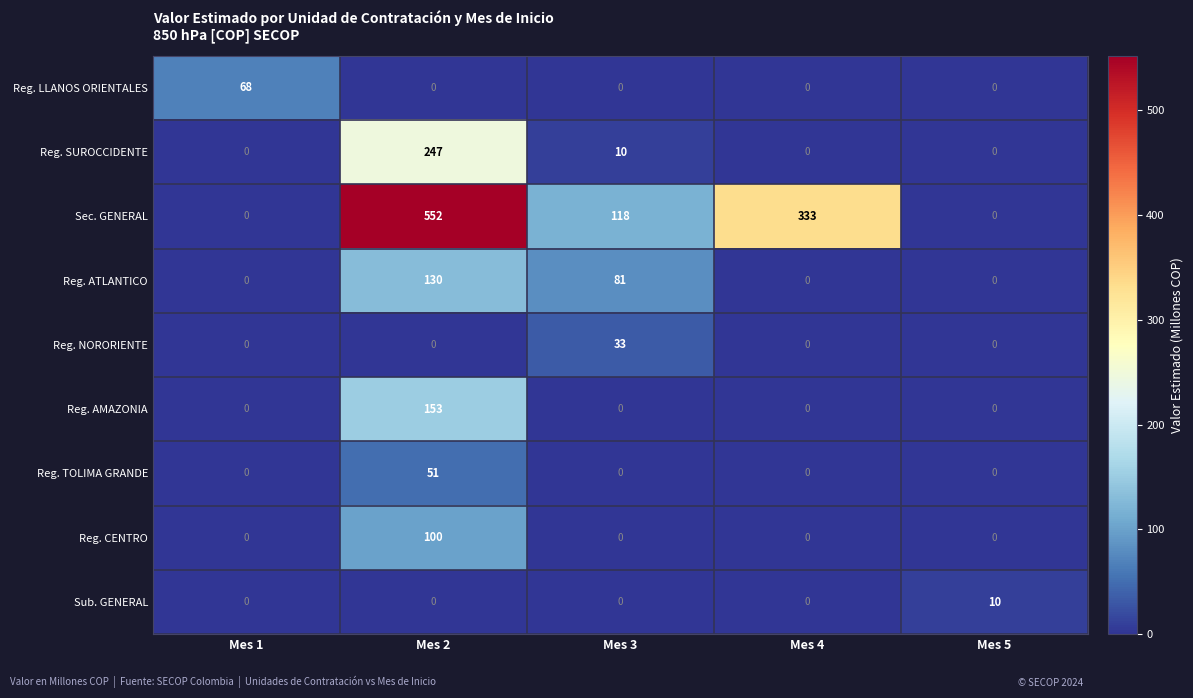

What is the total value across all series at Mes 1?

68